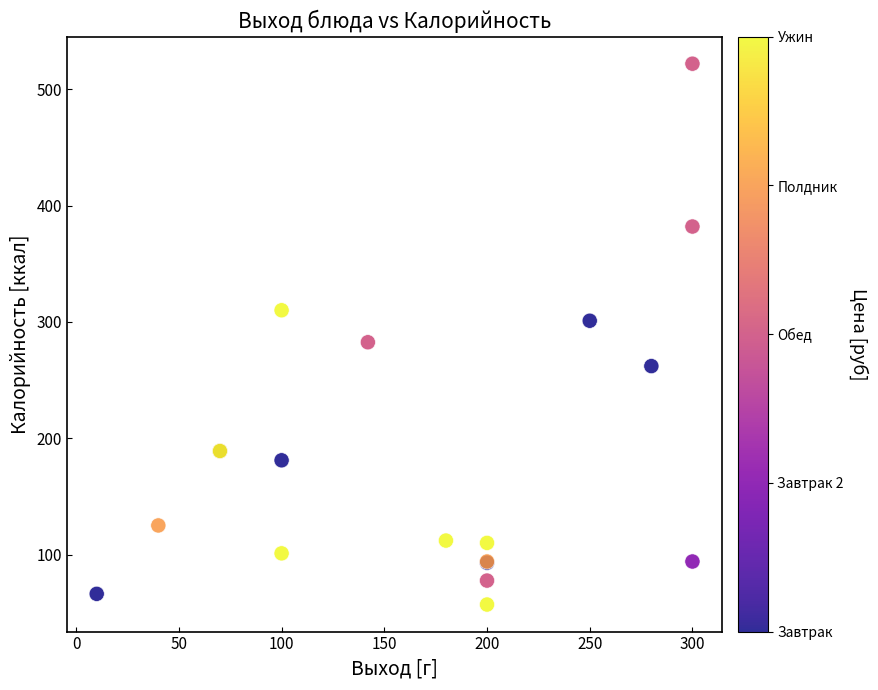

What Y value in the scatter plot is closest to 289?

282.5